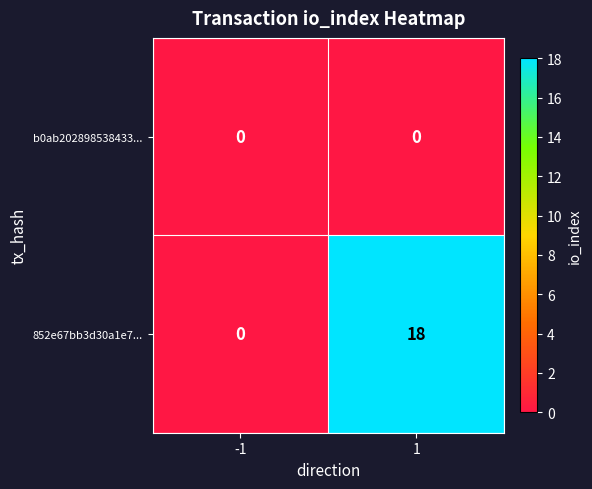

The 852e67bb3d30a1e7... series shows 0 at -1. True or false?

True